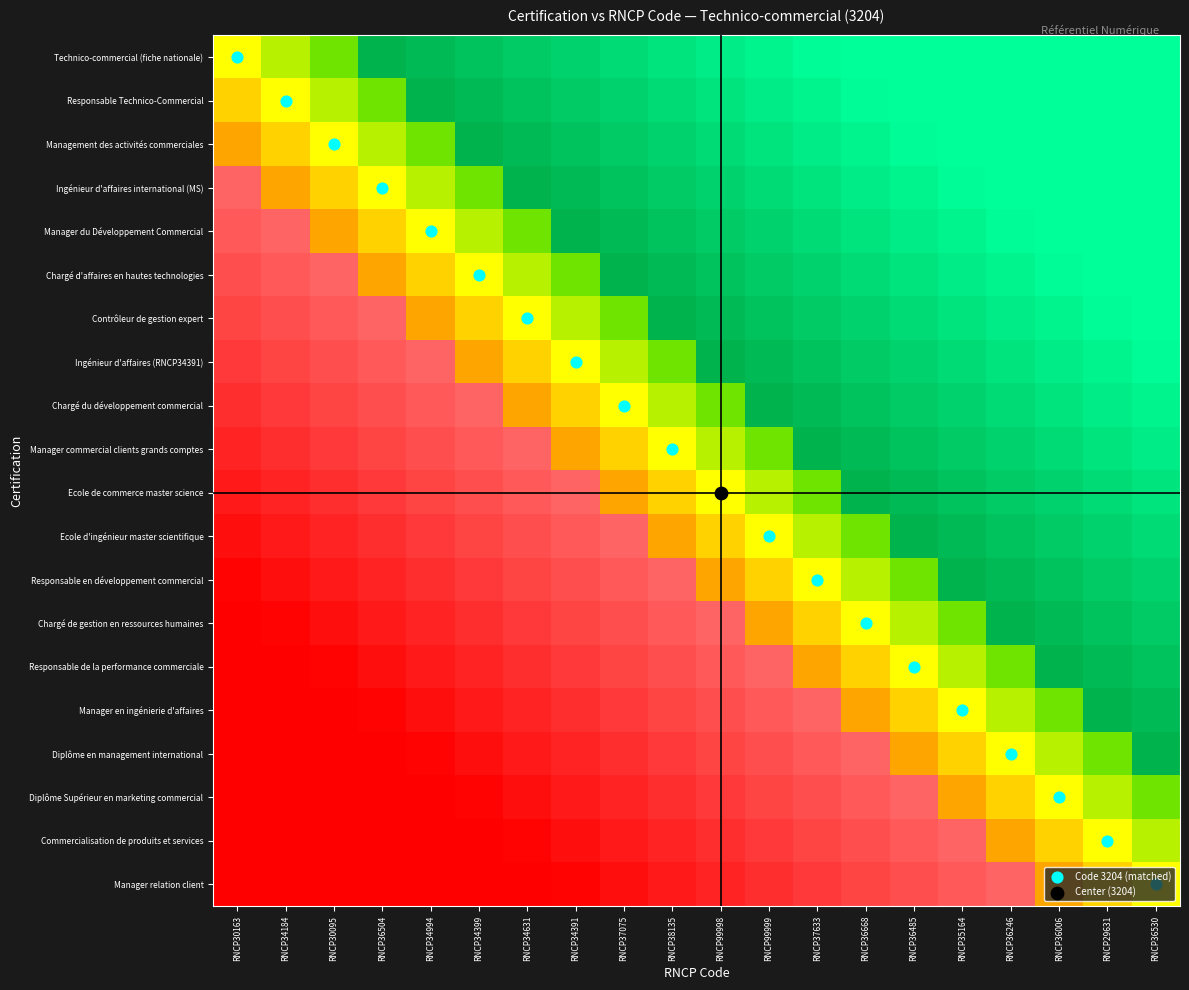

What is the difference between the second highest and second lowest values?

17